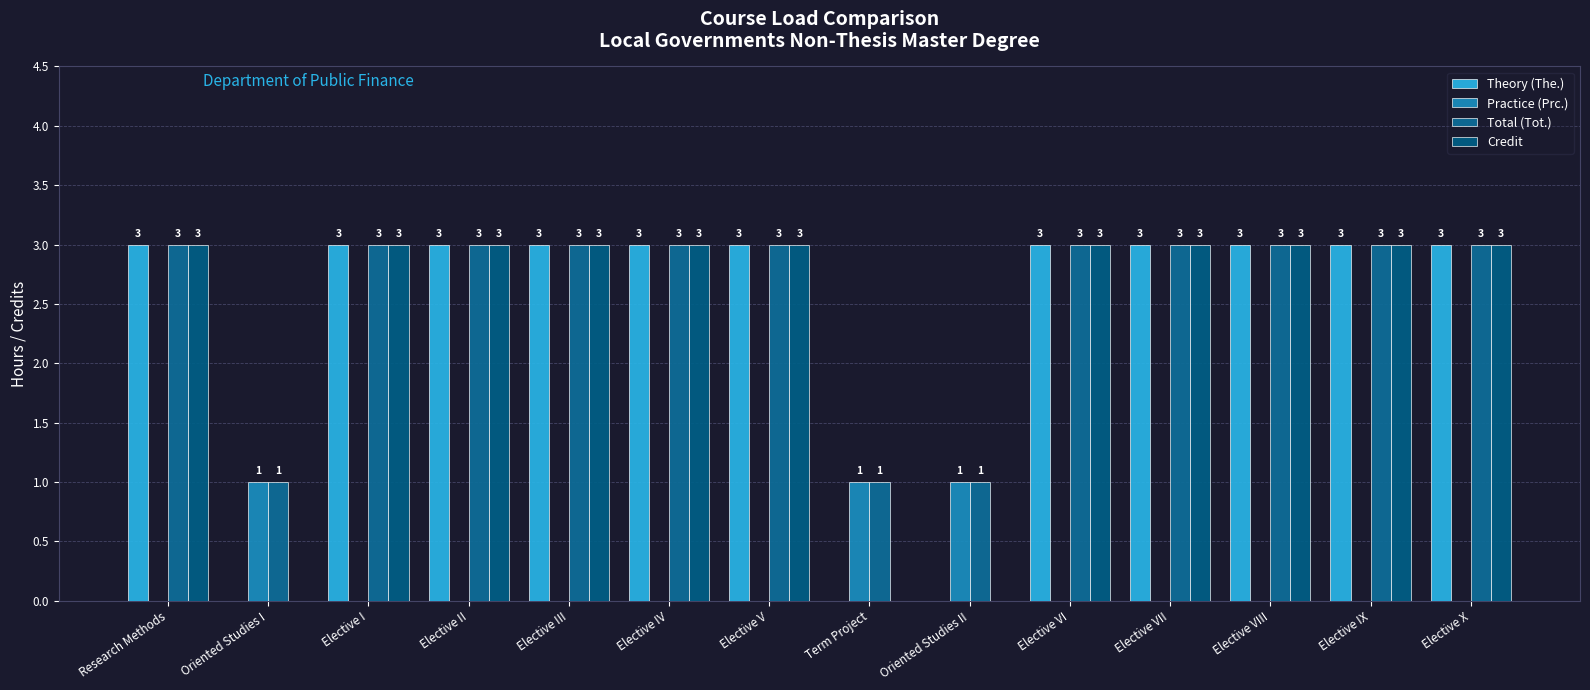

Are the bars horizontal?

No